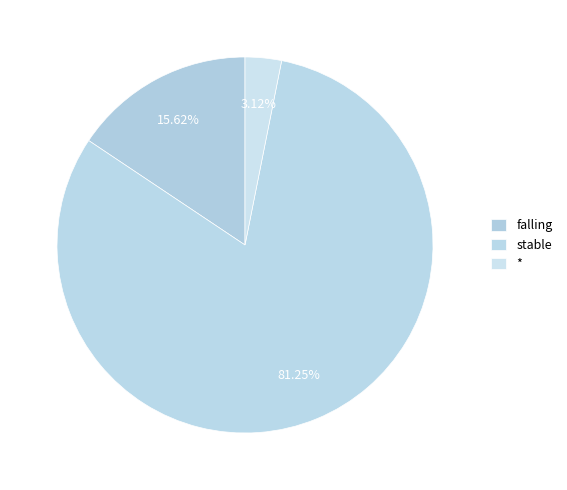

Does * account for over 50% of the chart?

No